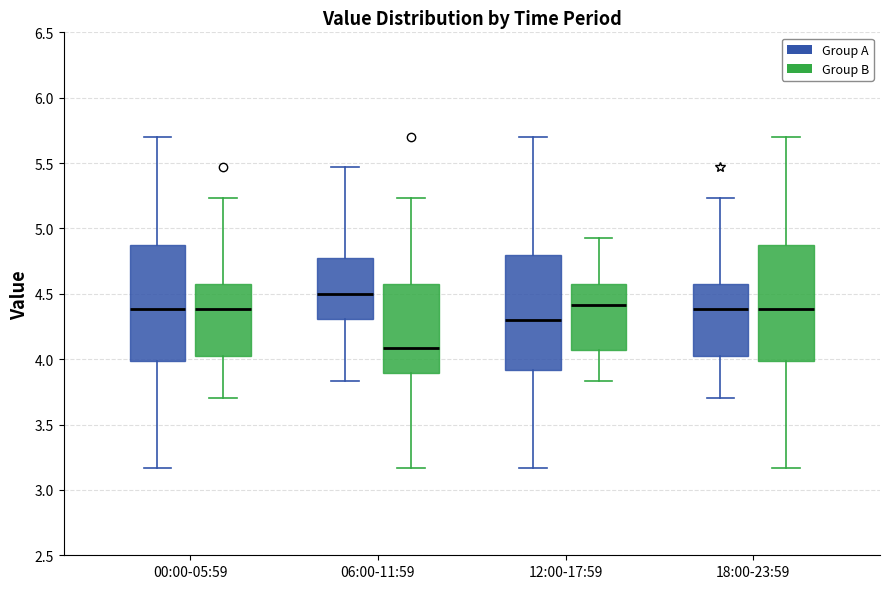

Where is the lower edge of the box for 00:00-05:59 (Group B) on the y-axis? The values are not printed on the chart, so give them approximately, as read against the axis.

4.00